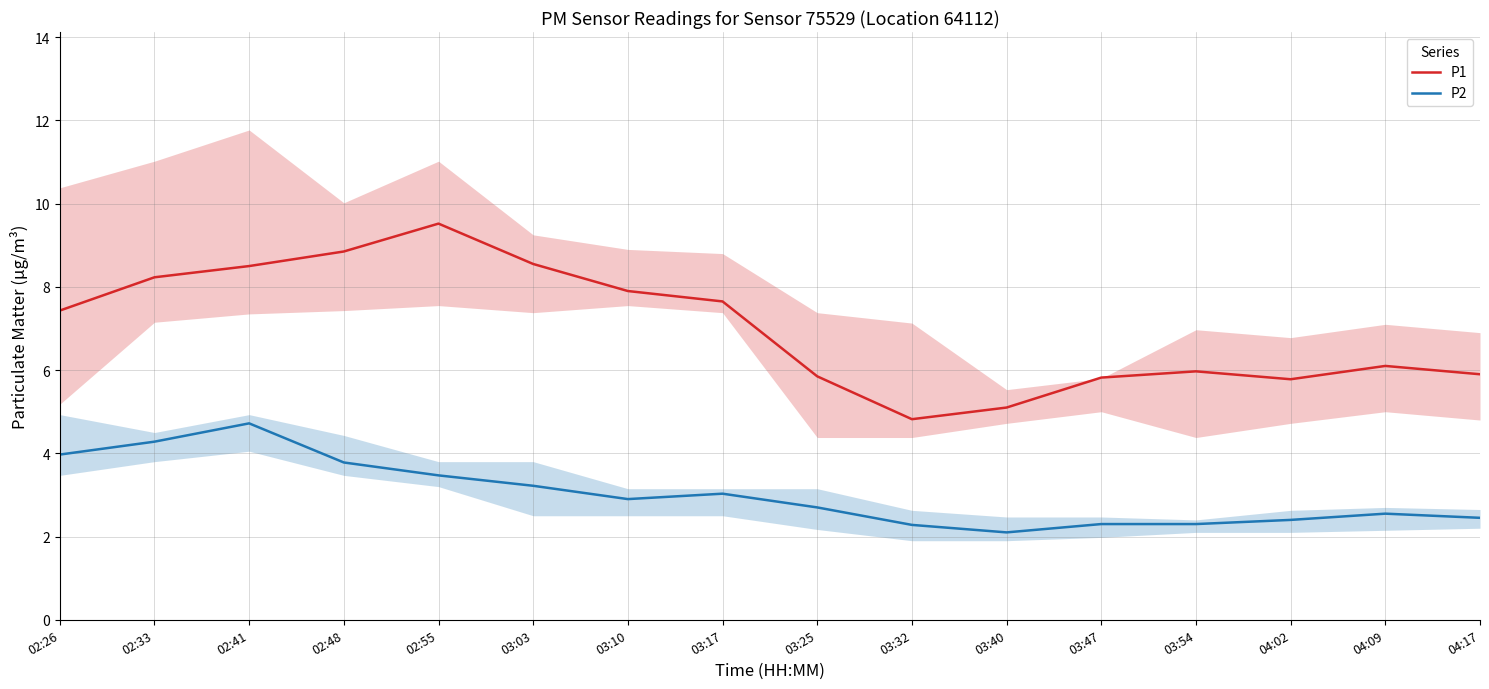

At which category does P1 reach its first local valley?

03:32